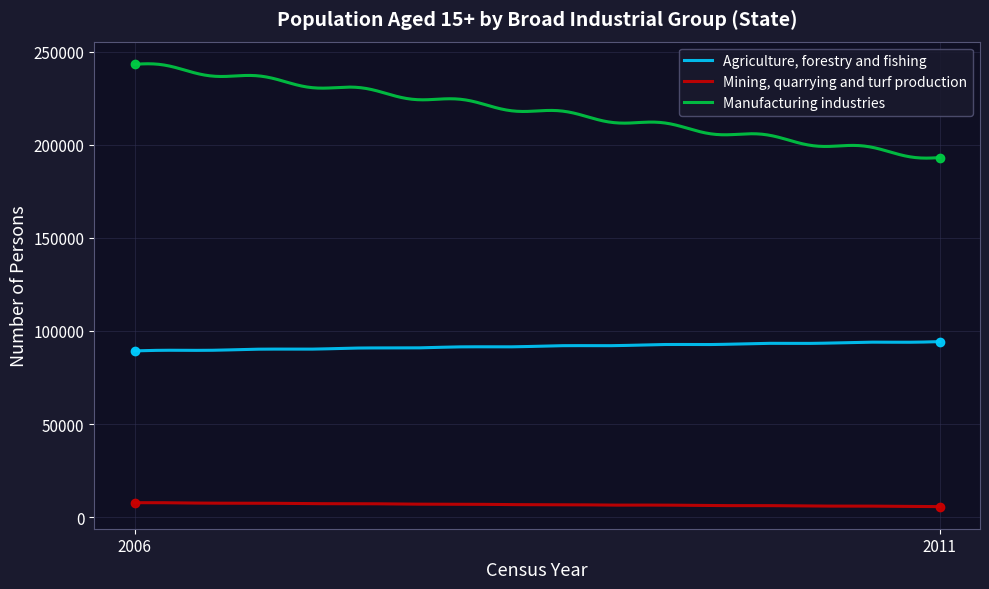

At how many categories does at least one series exceed 42596?

300